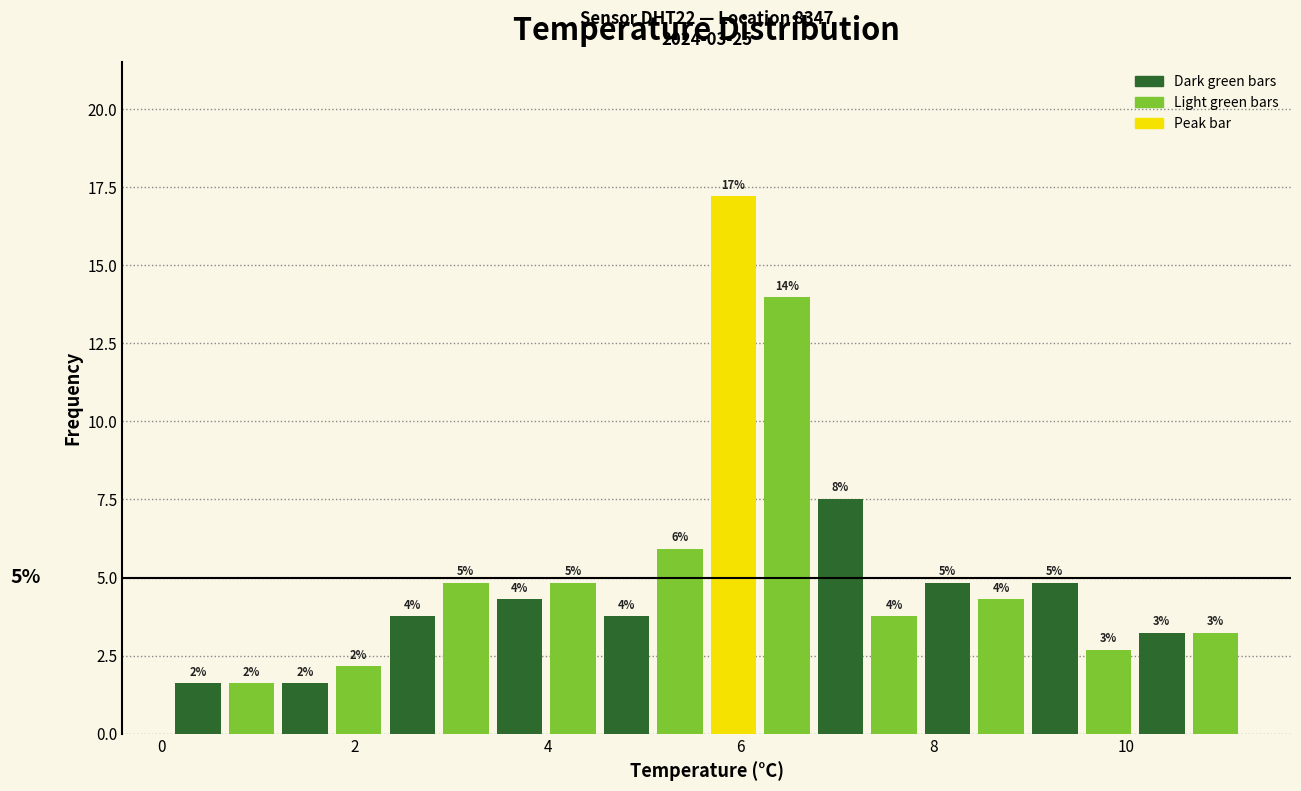

Read against the x-axis, roughly where is the centre of the tallest bar?

6.0